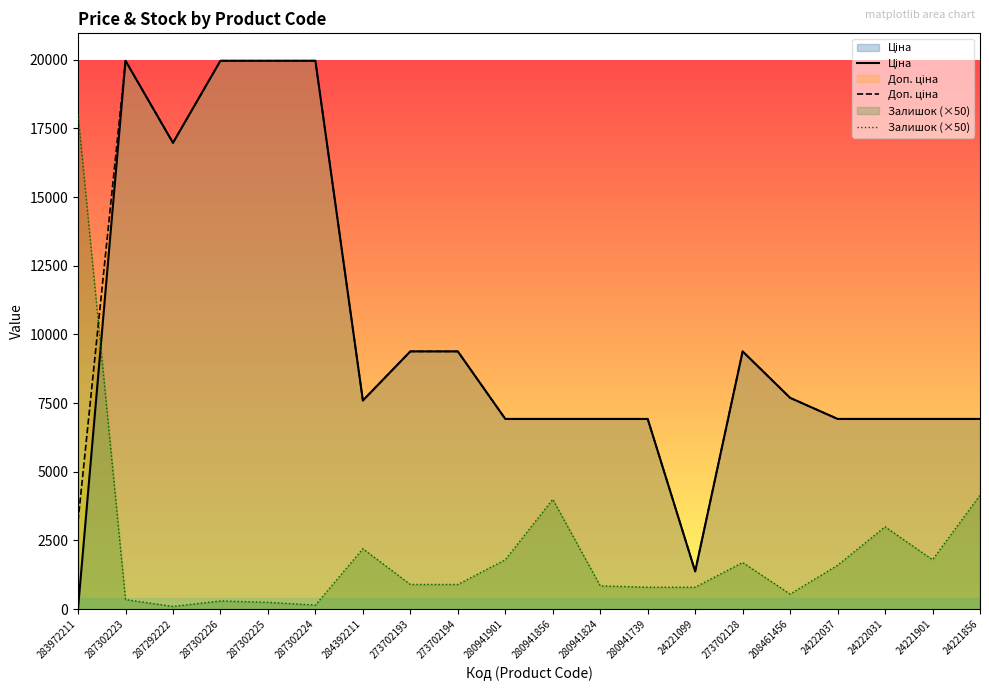

What is the sum of all Доп. ціна values?

200259.8